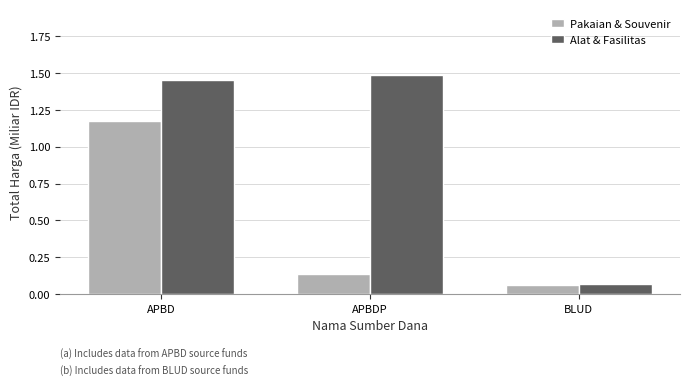

What are all the series names shown in the legend?

Pakaian & Souvenir, Alat & Fasilitas